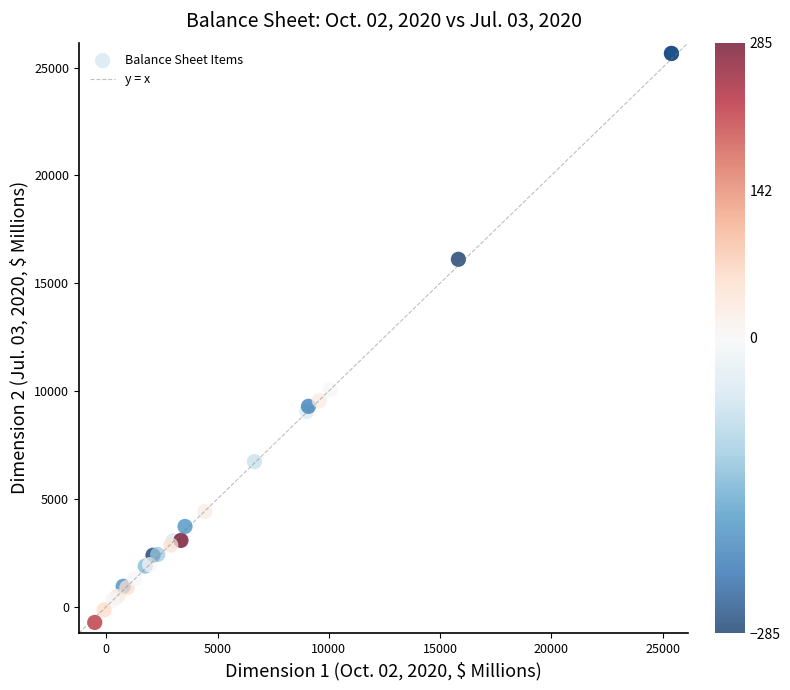

What Y value in the scatter plot is closest to 12462?

10067